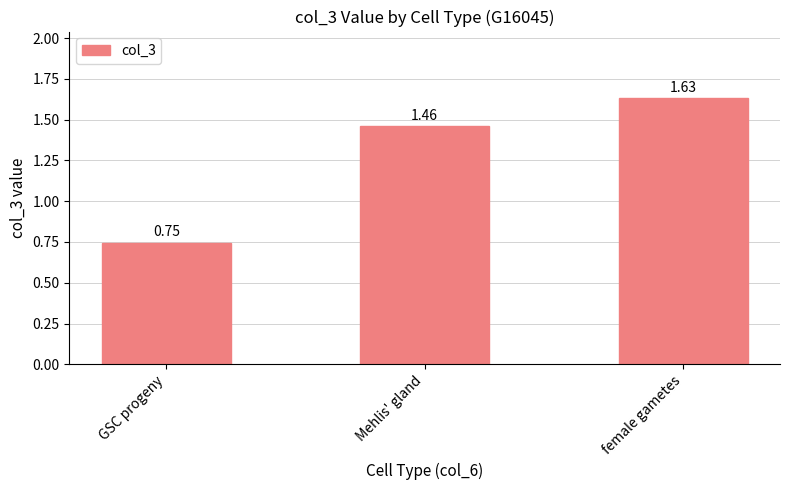

What is the average value?

1.3